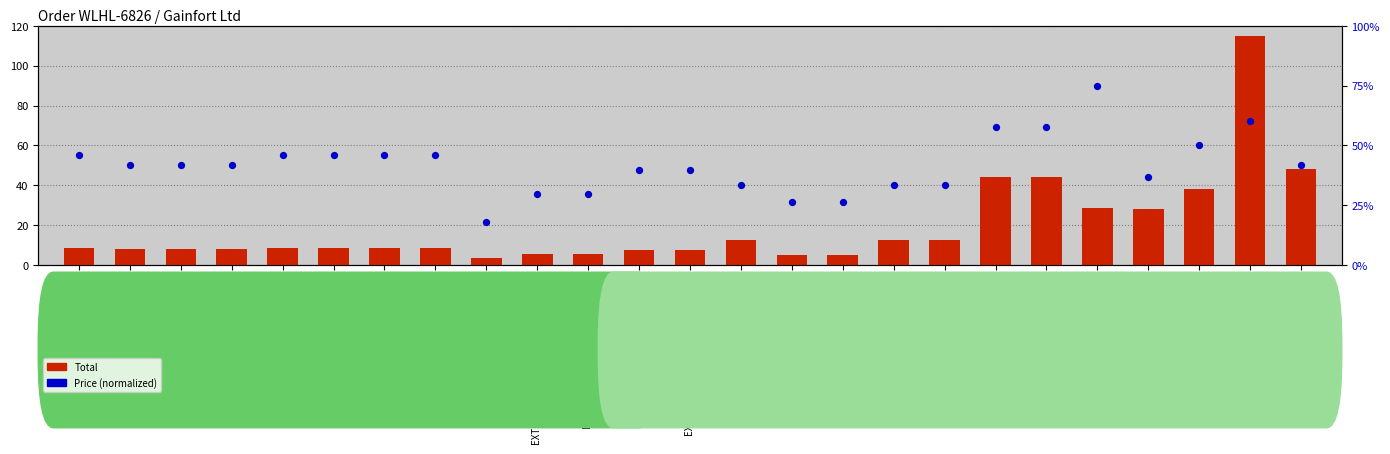

Which series has the largest Y range (max minus min)?

Total